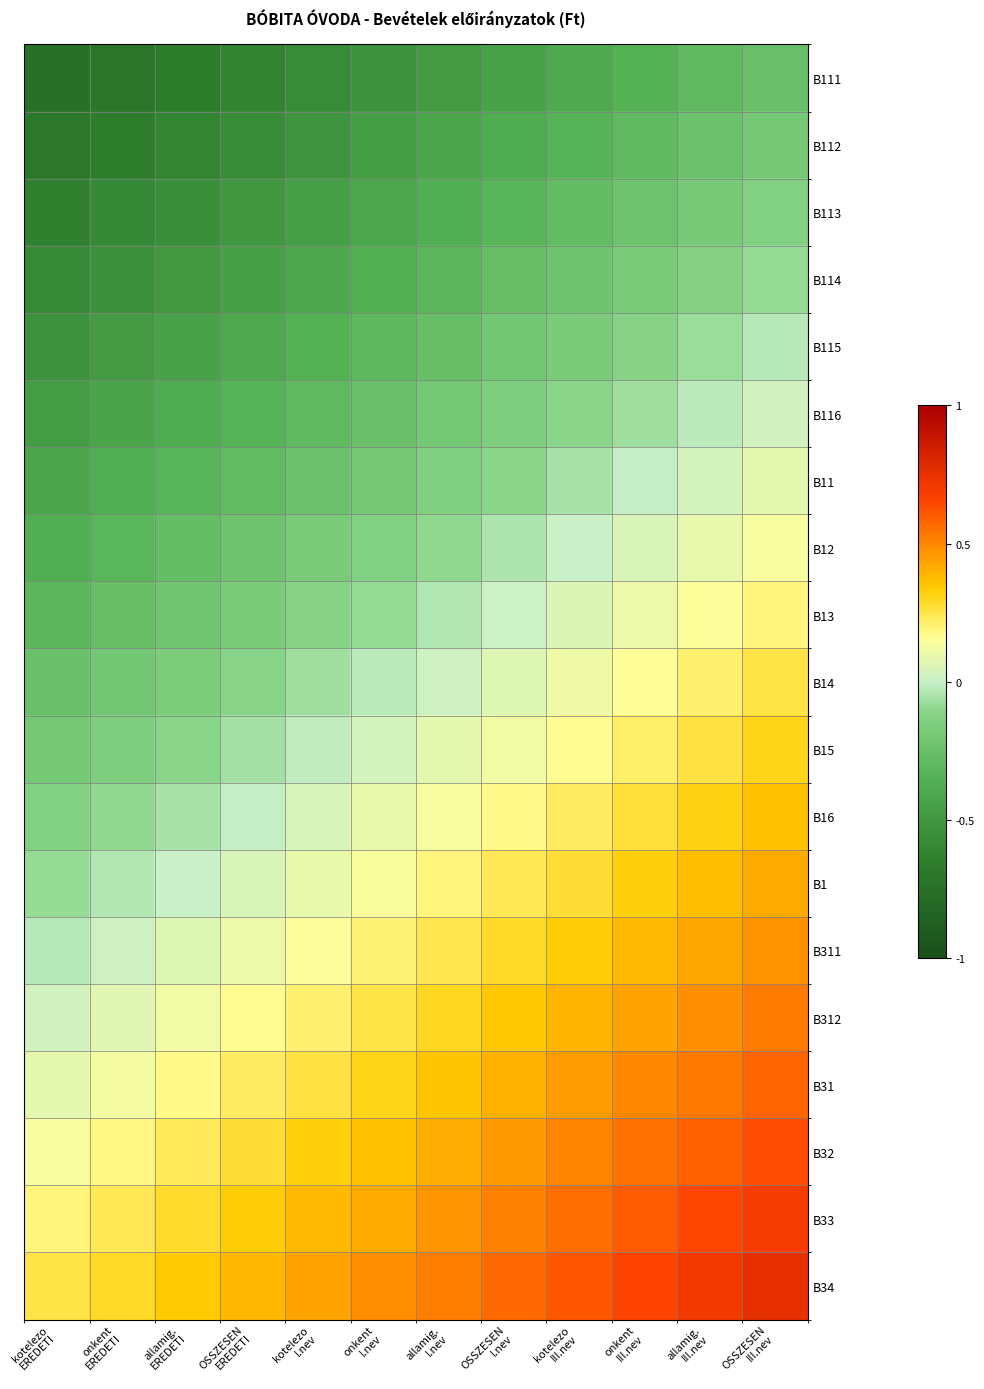

Which label corresponds to the smallest value in the chart?

kotelezo
EREDETI